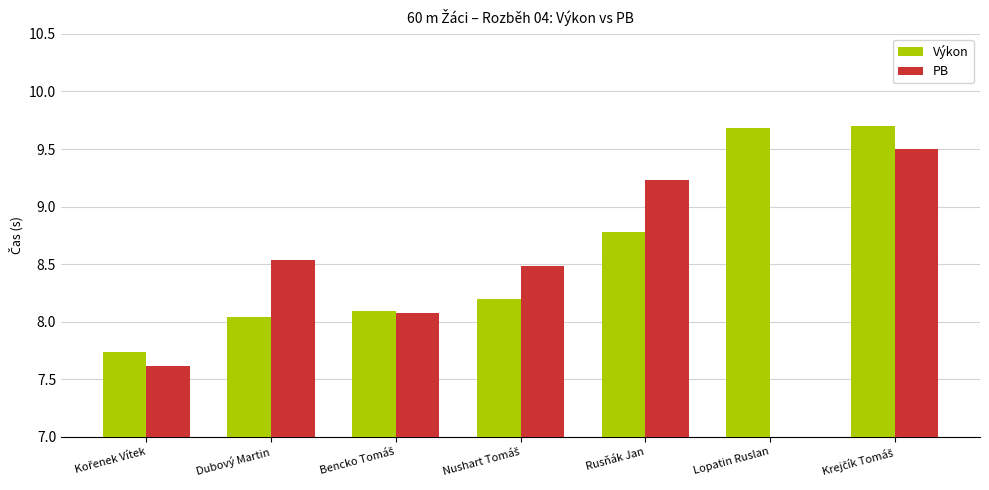

What are all the series names shown in the legend?

Výkon, PB